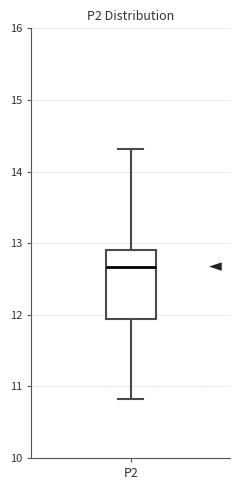

Where does the lower whisker of the box for P2 end on the y-axis? The values are not printed on the chart, so give them approximately, as read against the axis.

10.8